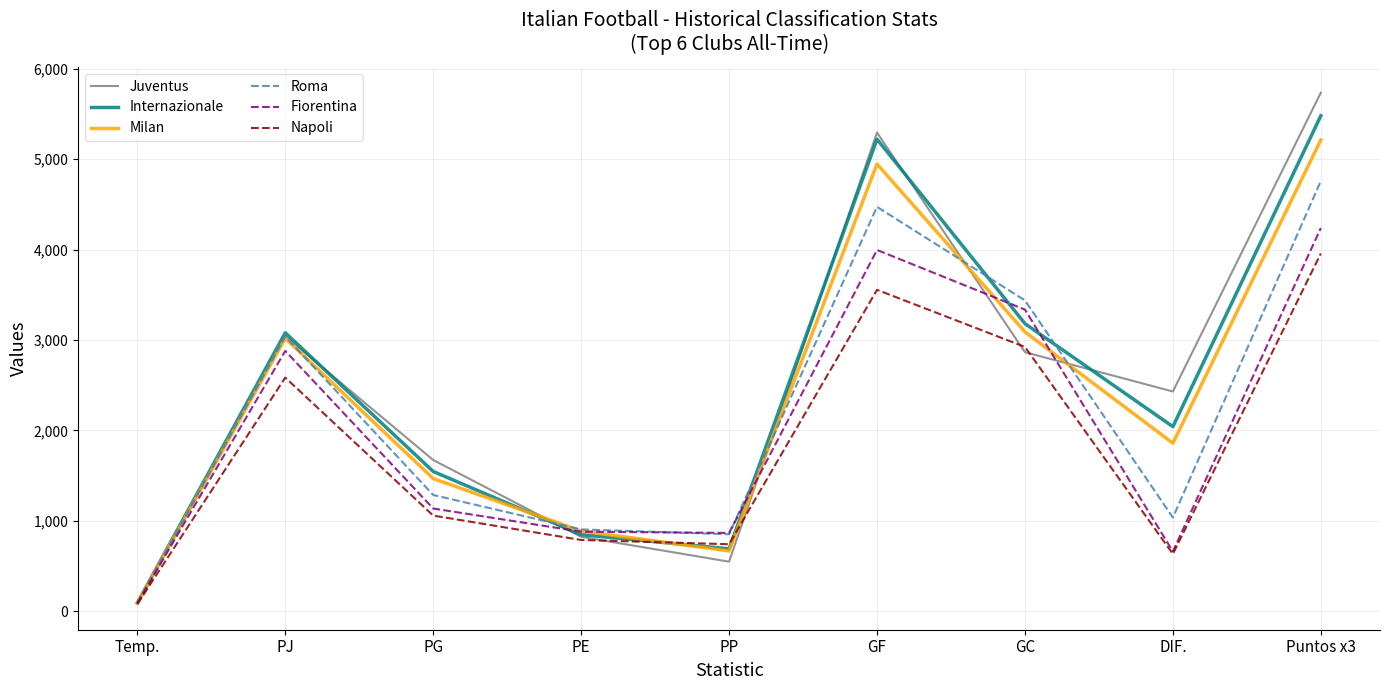

How many distinct data groups are displayed?

6